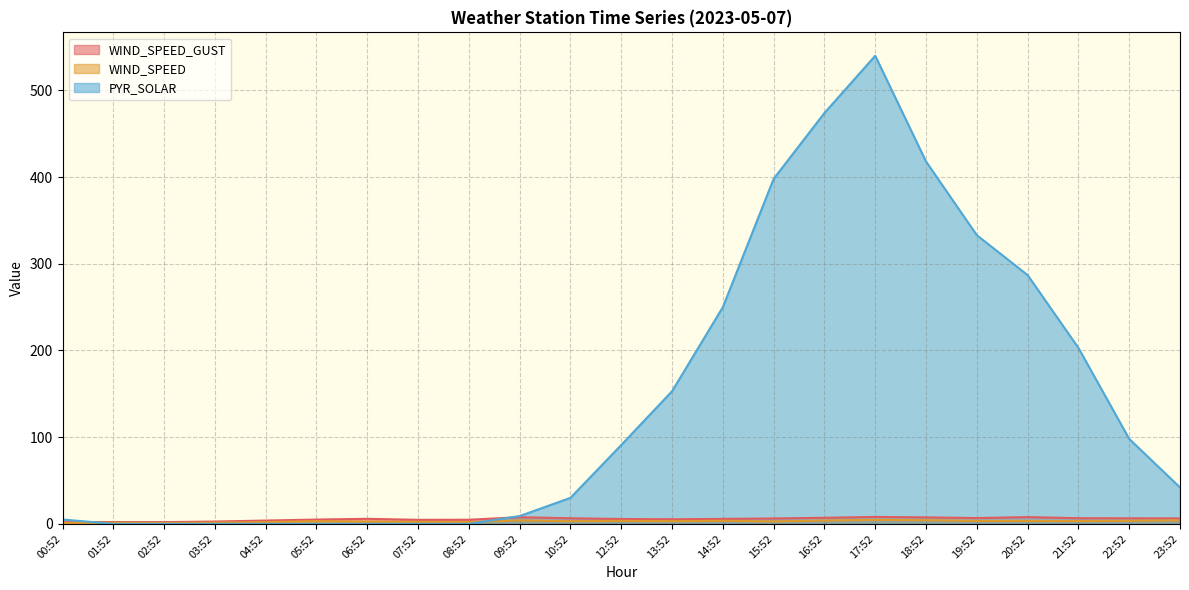

What is the total value across all series at 19:52?

343.1